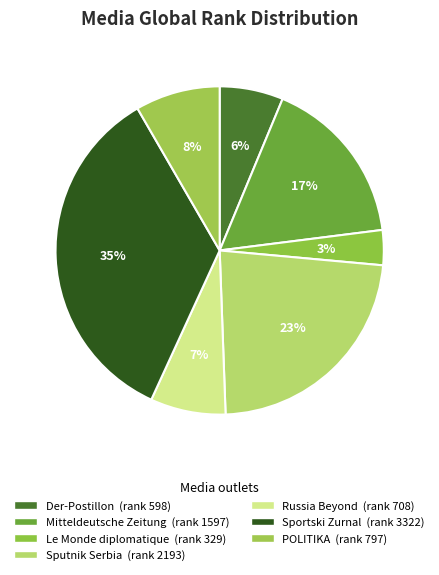

What is the smallest slice in the pie chart?

Le Monde diplomatique